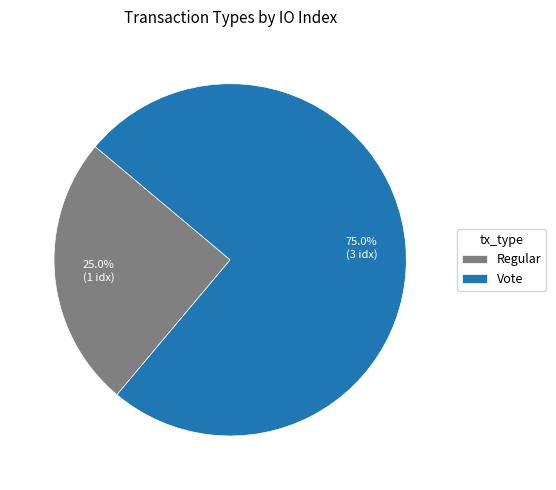

Count the number of slices in the pie.

2